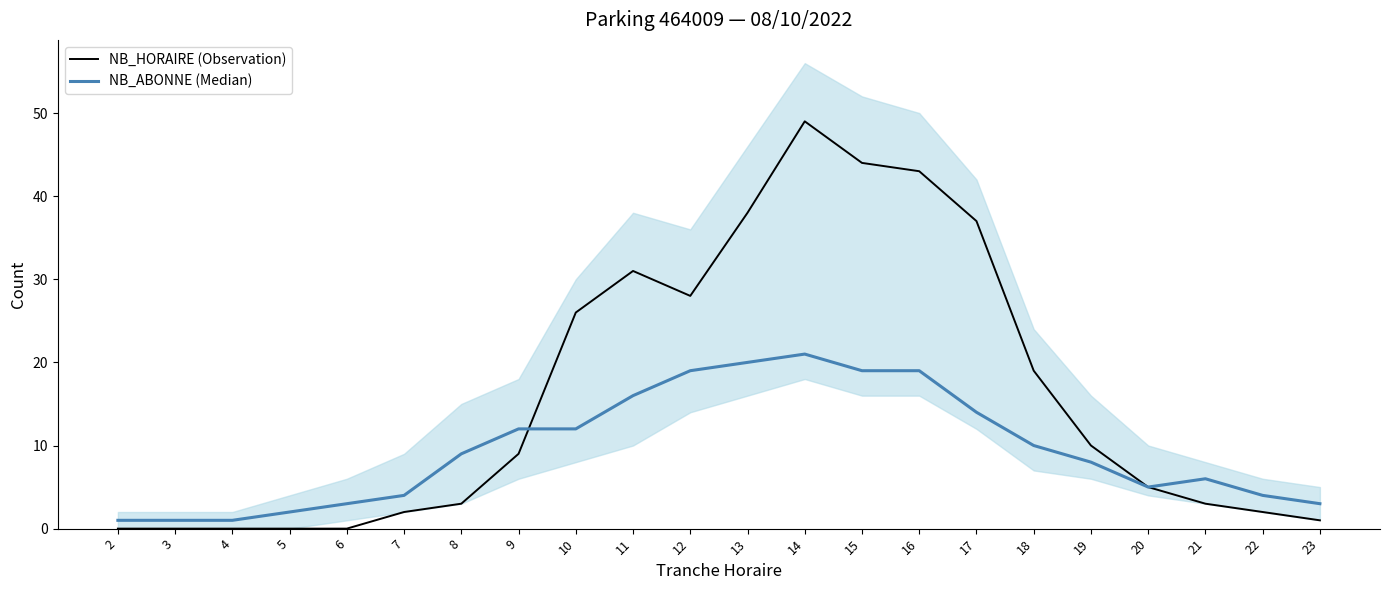

How many lines are shown in the chart?

2